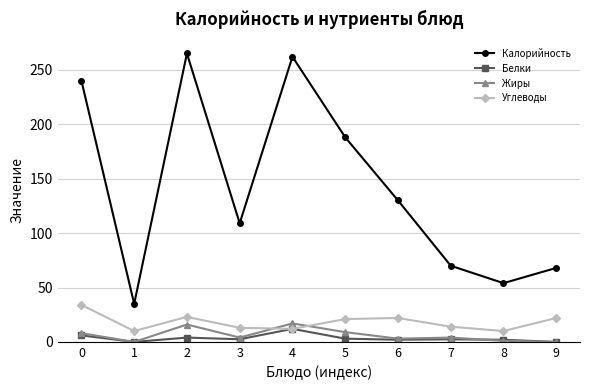

What is the difference between the second highest and second lowest values in the Калорийность series?

208.0